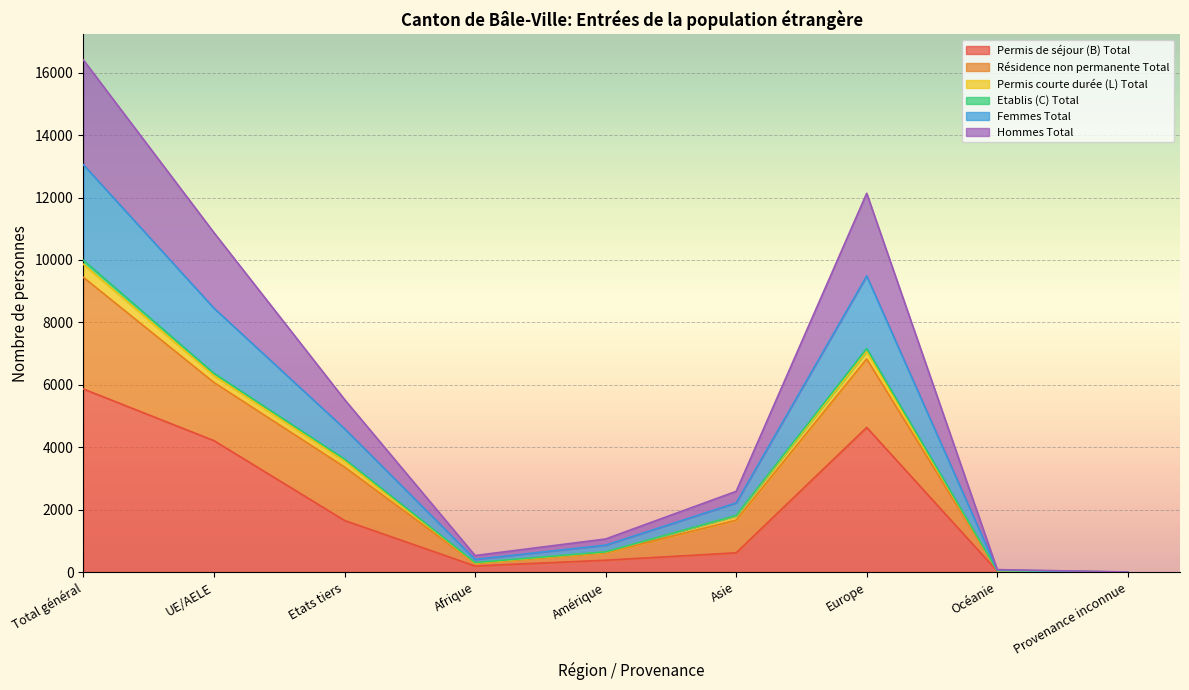

True or false: Permis de séjour (B) Total and Etablis (C) Total cross at least once.

False